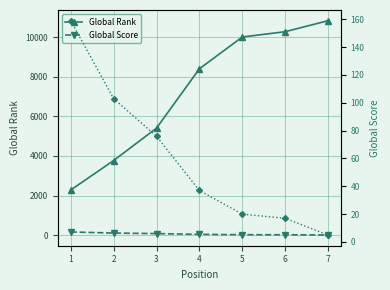

Between 1 and 3, which series saw the biggest shift?

Global Rank